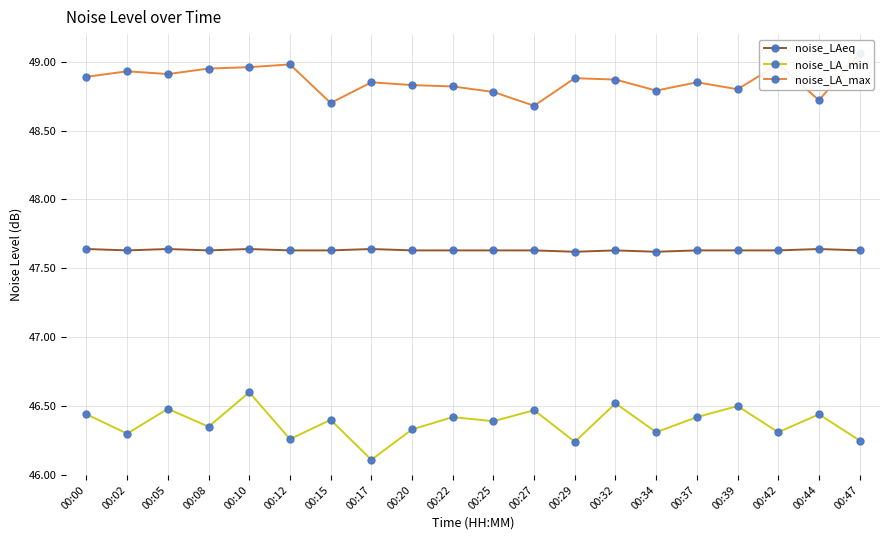

At which category does noise_LA_max reach its first local peak?

00:02